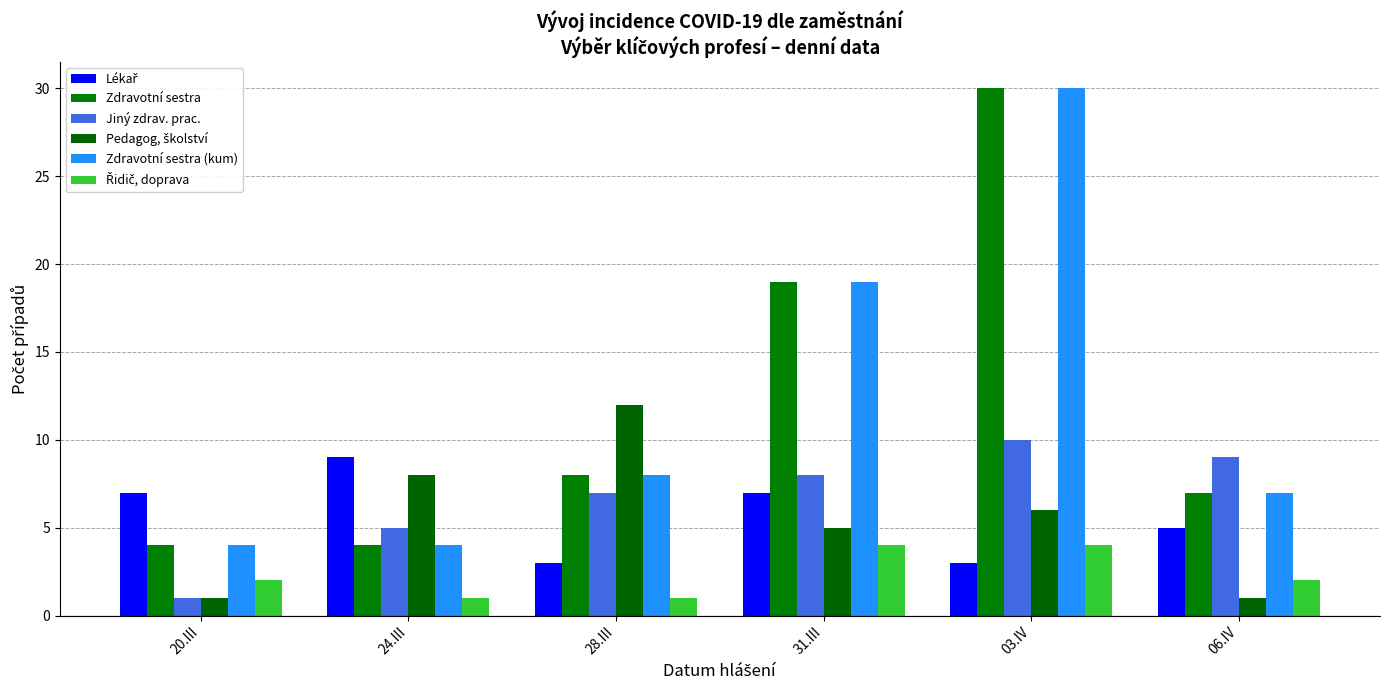

How many bars are there in each group?

6